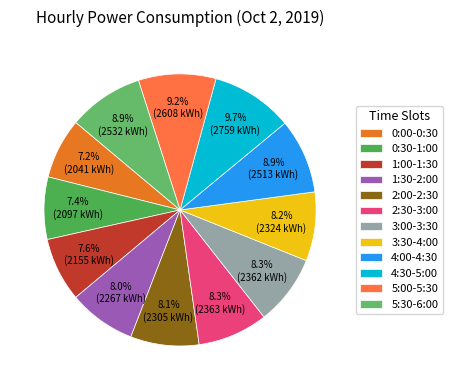

What is the total percentage of 5:00-5:30 and 3:30-4:00?

17.4%